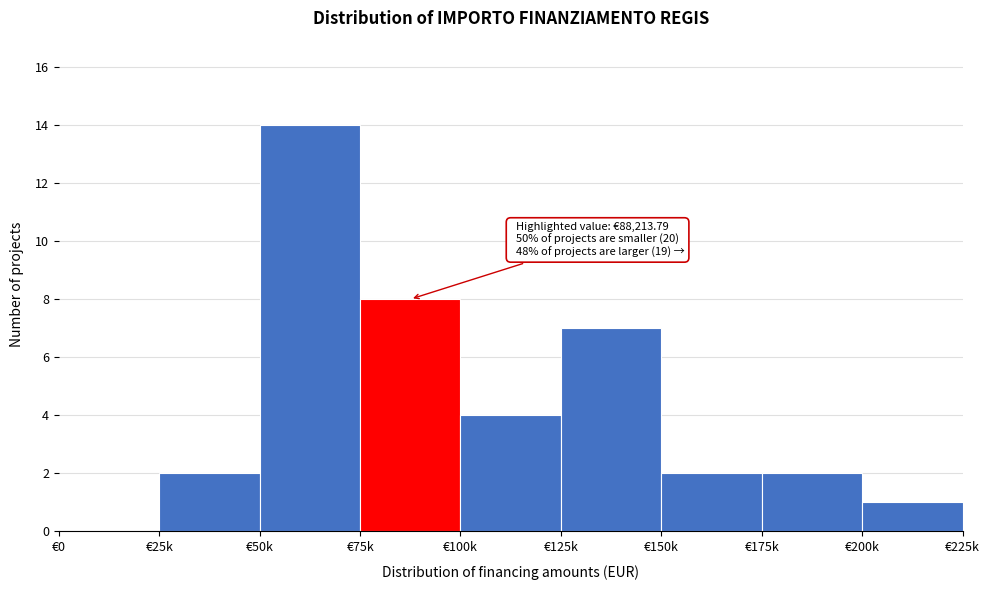

Reading left to right, list all the values displayed in this chart.

€0=0	€25k=2	€50k=14	€75k=8	€100k=4	€125k=7	€150k=2	€175k=2	€200k=1